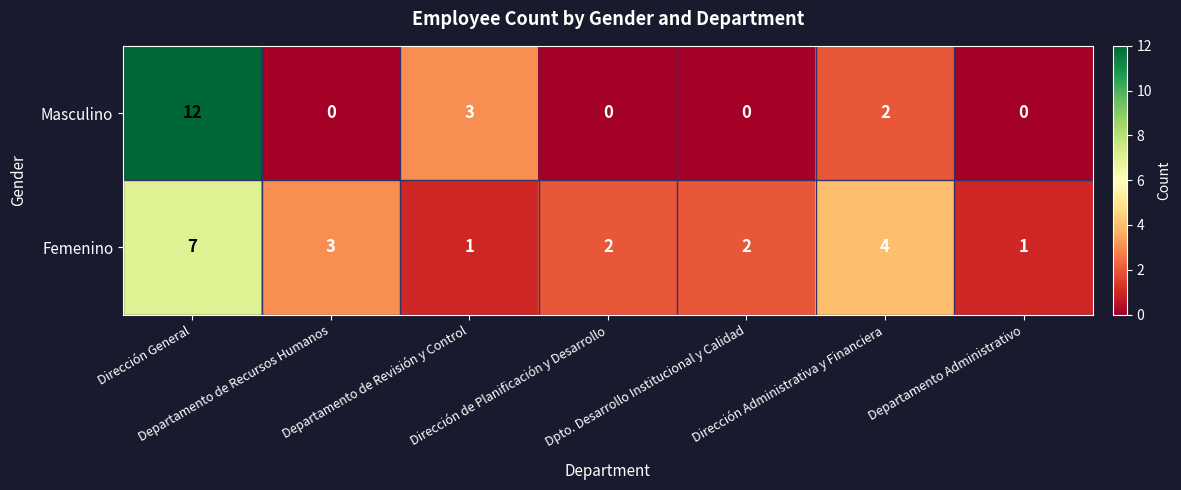

At which category does the chart reach its peak across all series?

Dirección General